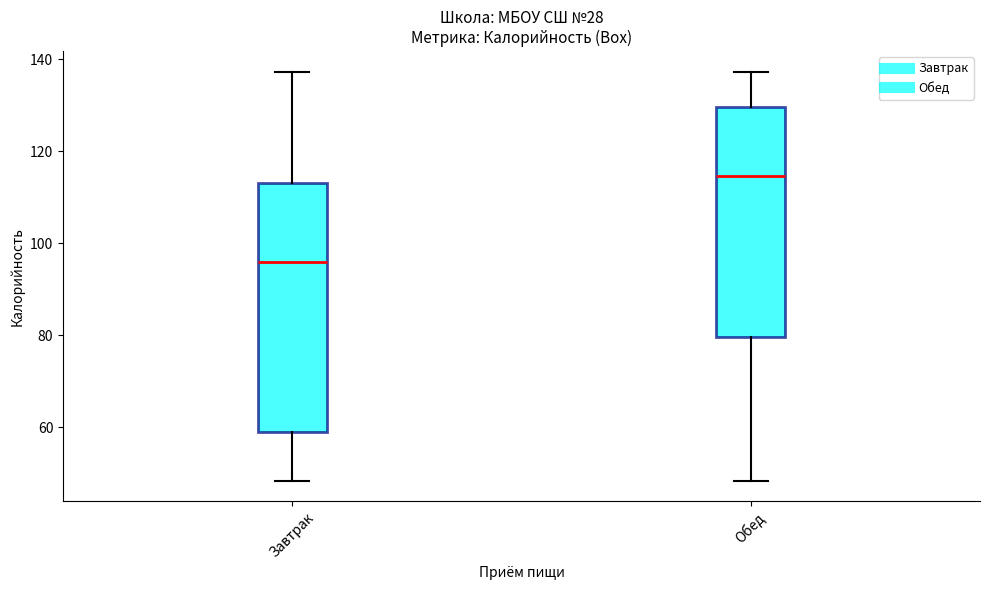

Where does the lower whisker of the box for Завтрак end on the y-axis? The values are not printed on the chart, so give them approximately, as read against the axis.

48